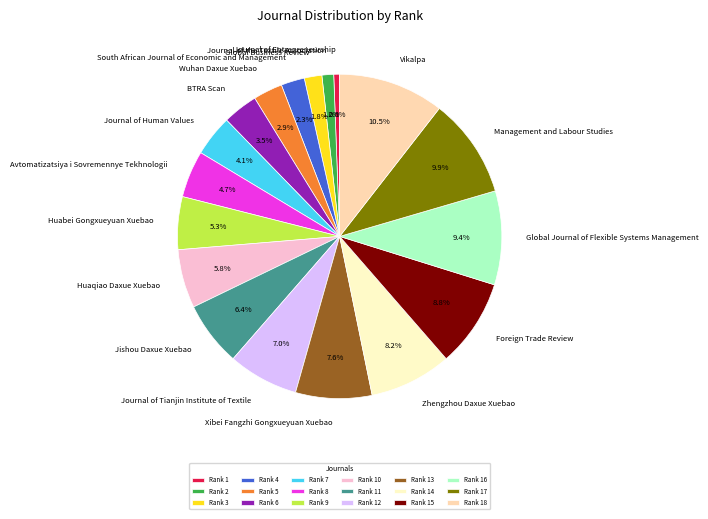

What percentage do Xibei Fangzhi Gongxueyuan Xuebao and Wuhan Daxue Xuebao together represent?

10.5%